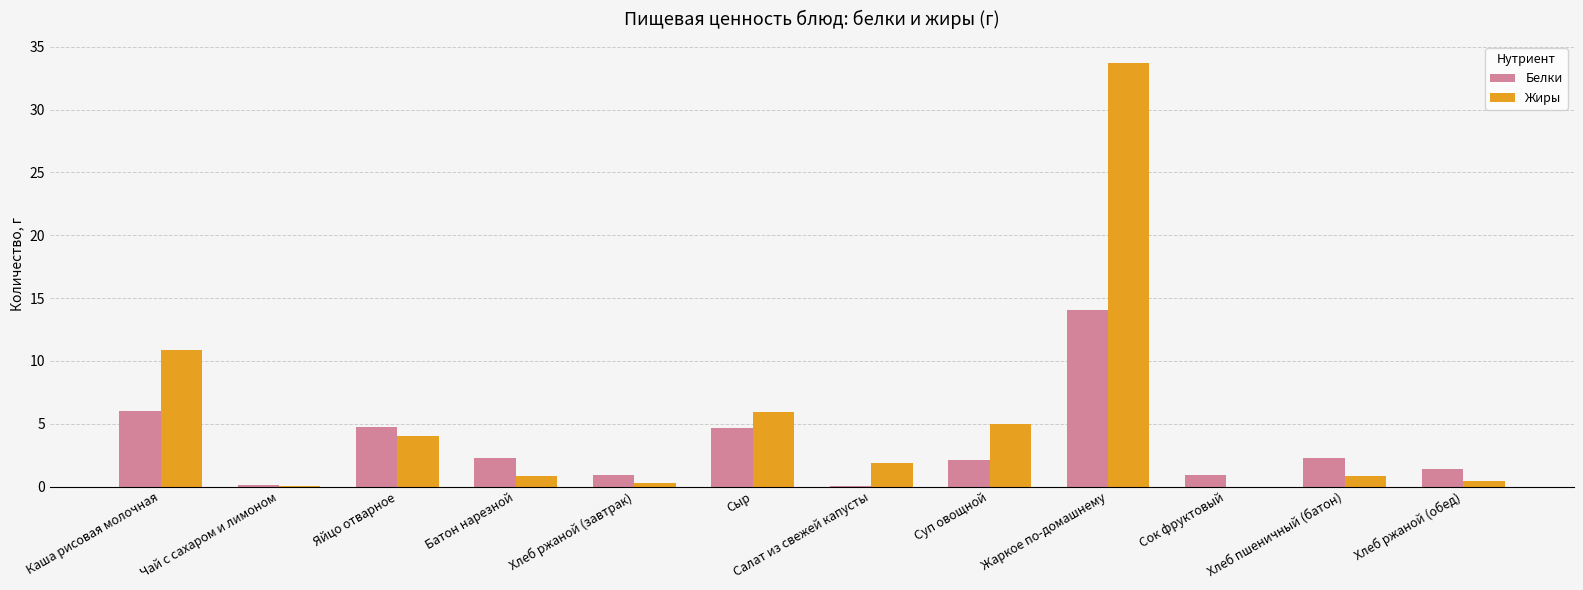

What is the maximum value for Жиры?

33.7